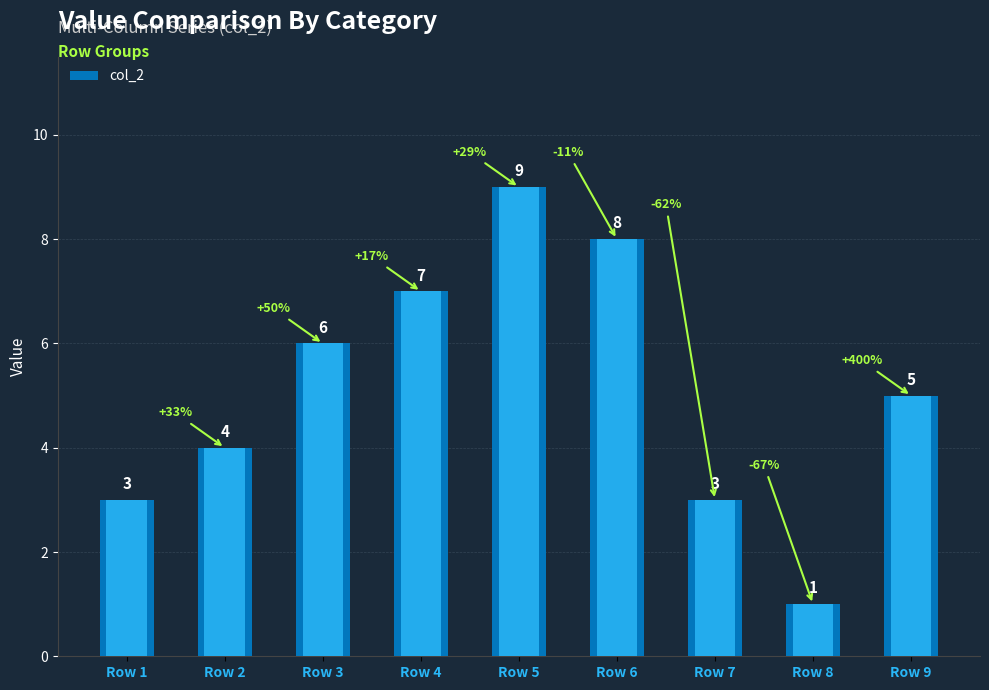

What is the smallest value displayed?

1